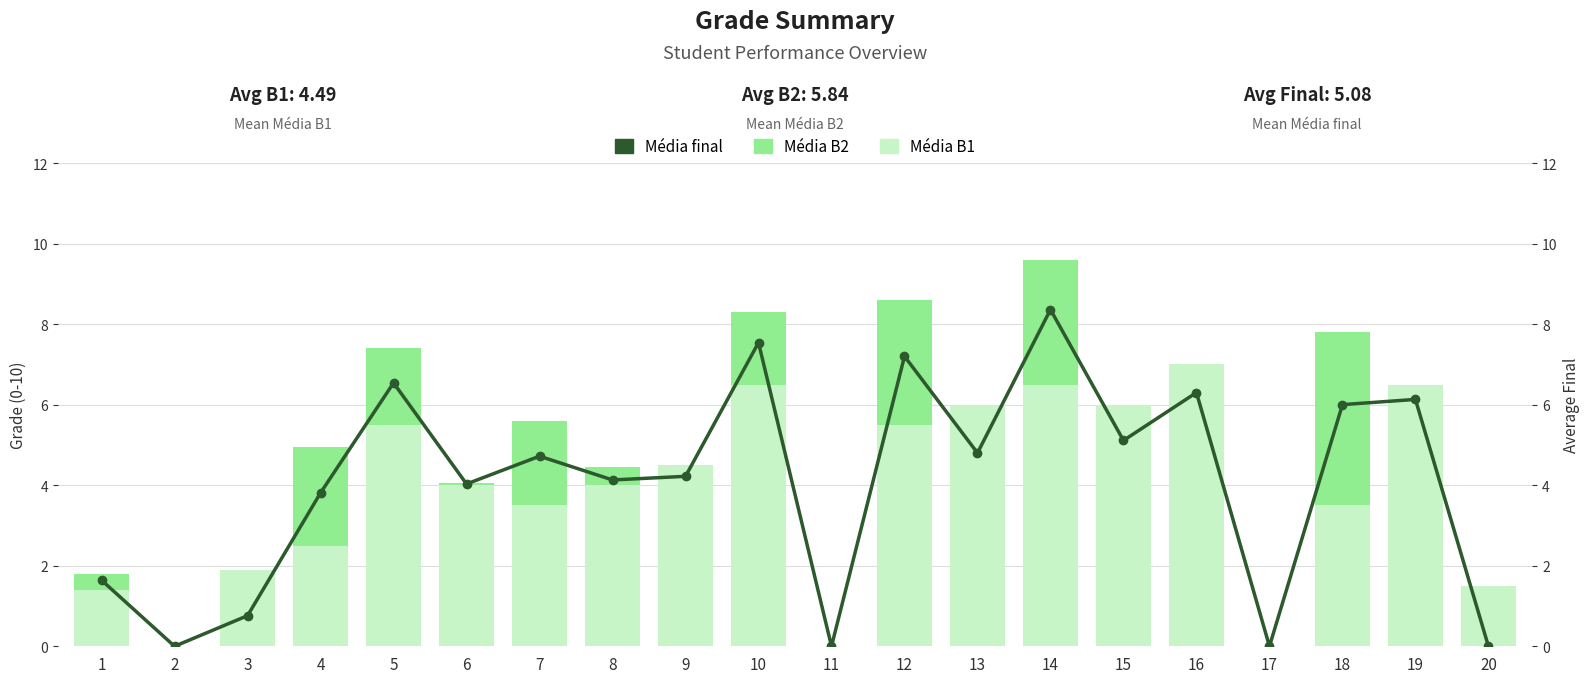

Is the value of Média B1 (Interest) at 6 greater than the value of Média B2 (Principal) at 2?

Yes